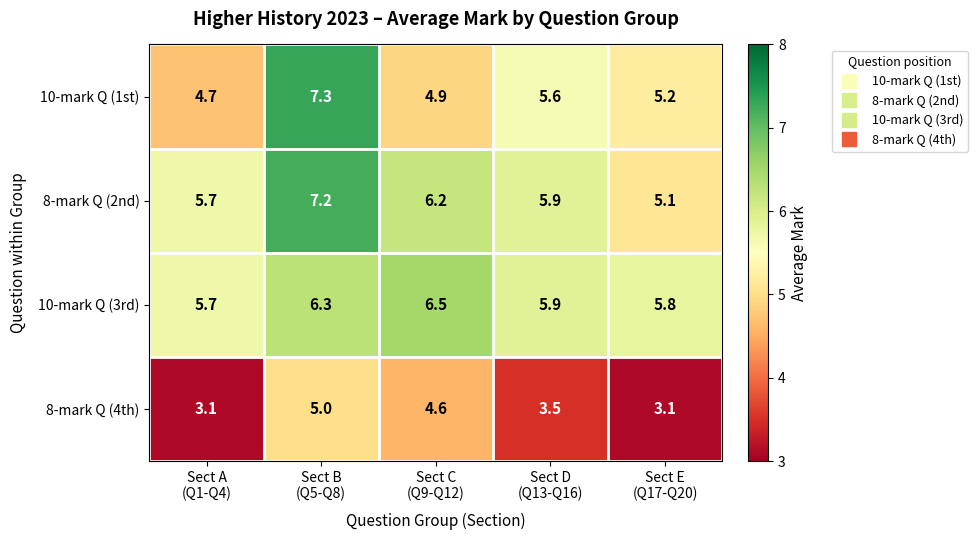

Which series has the largest total across all categories?

10-mark Q (3rd)